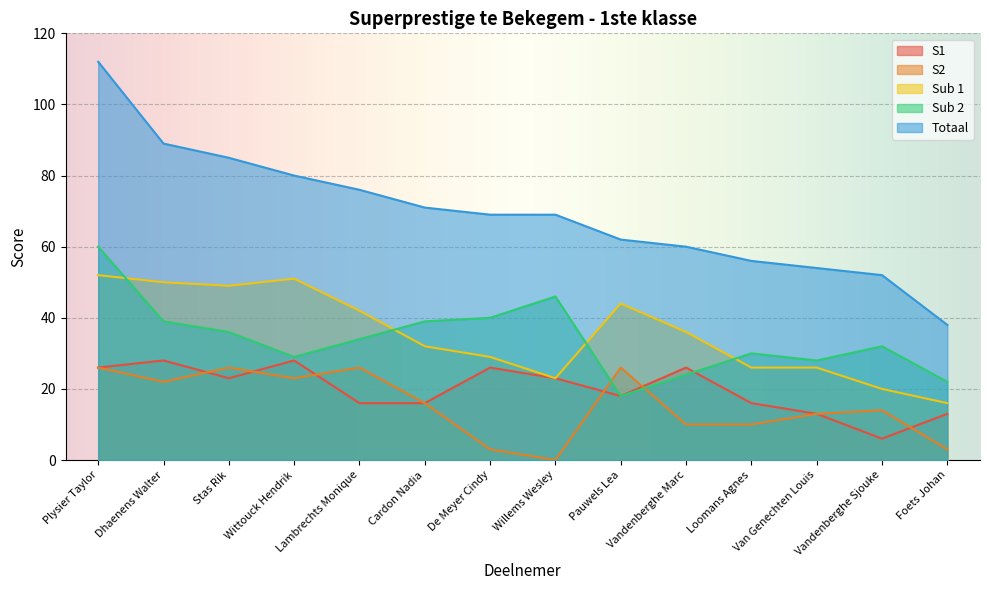

How many data points in S1 are above 23?

5